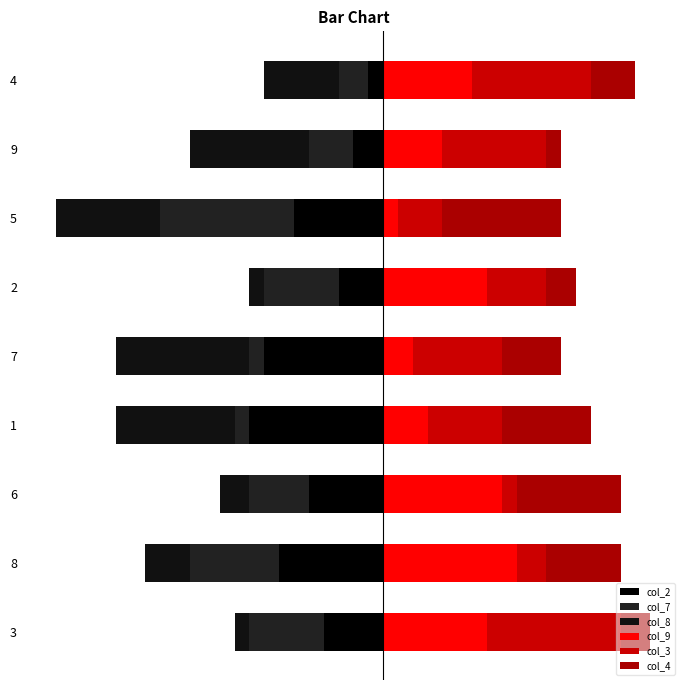

How many groups of bars are there?

9